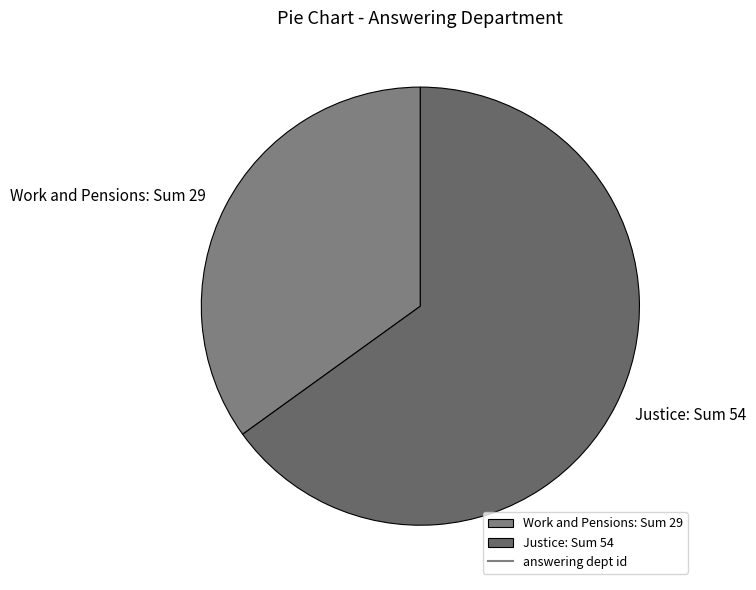

Is there any slice that represents more than half of the pie?

Yes